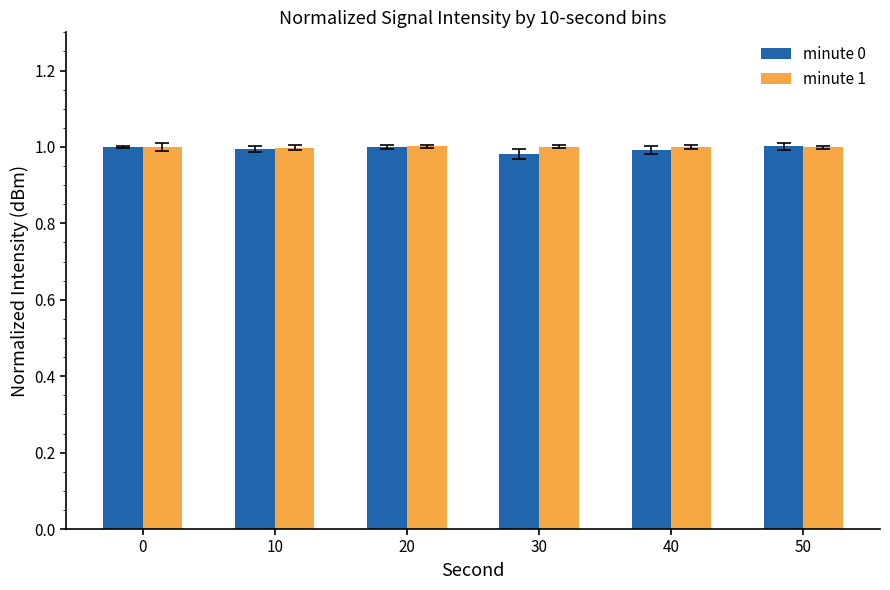

What is the sum of all minute 0 values?

6.0